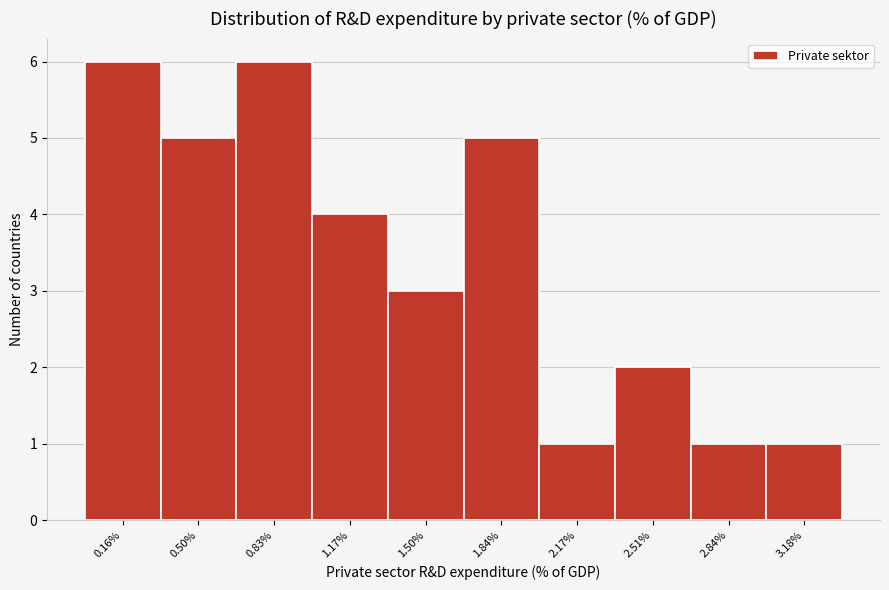

Reading left to right, transcribe all the data shown in this chart.

0.16%=6	0.50%=5	0.83%=6	1.17%=4	1.50%=3	1.84%=5	2.17%=1	2.51%=2	2.84%=1	3.18%=1